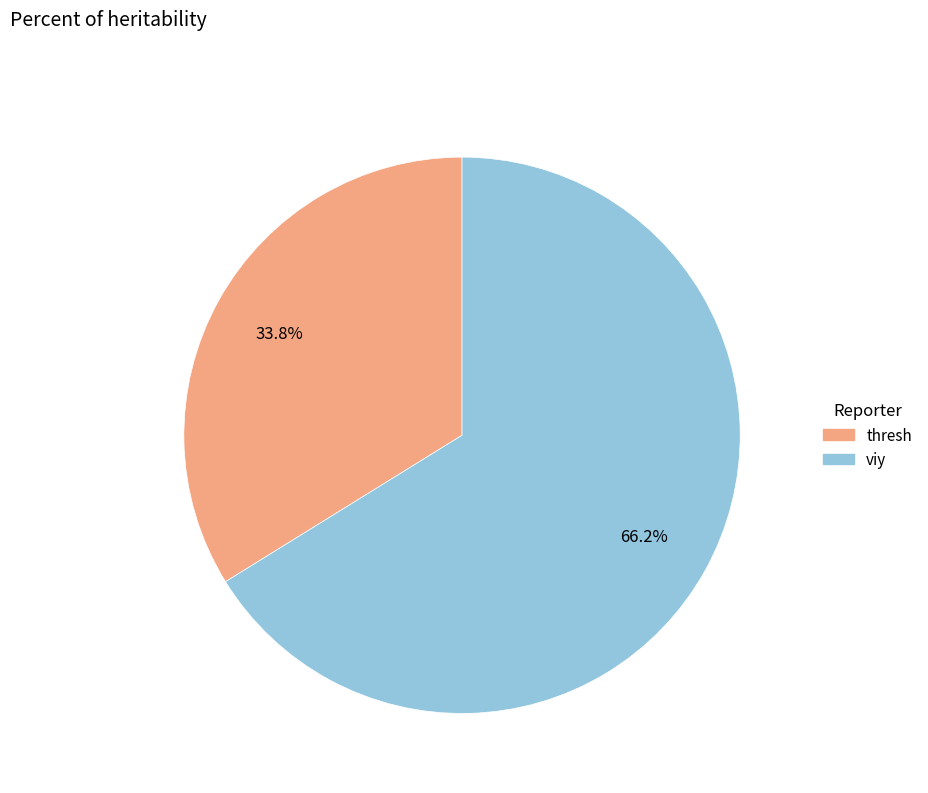

To the nearest percent, what portion does thresh represent?

34%